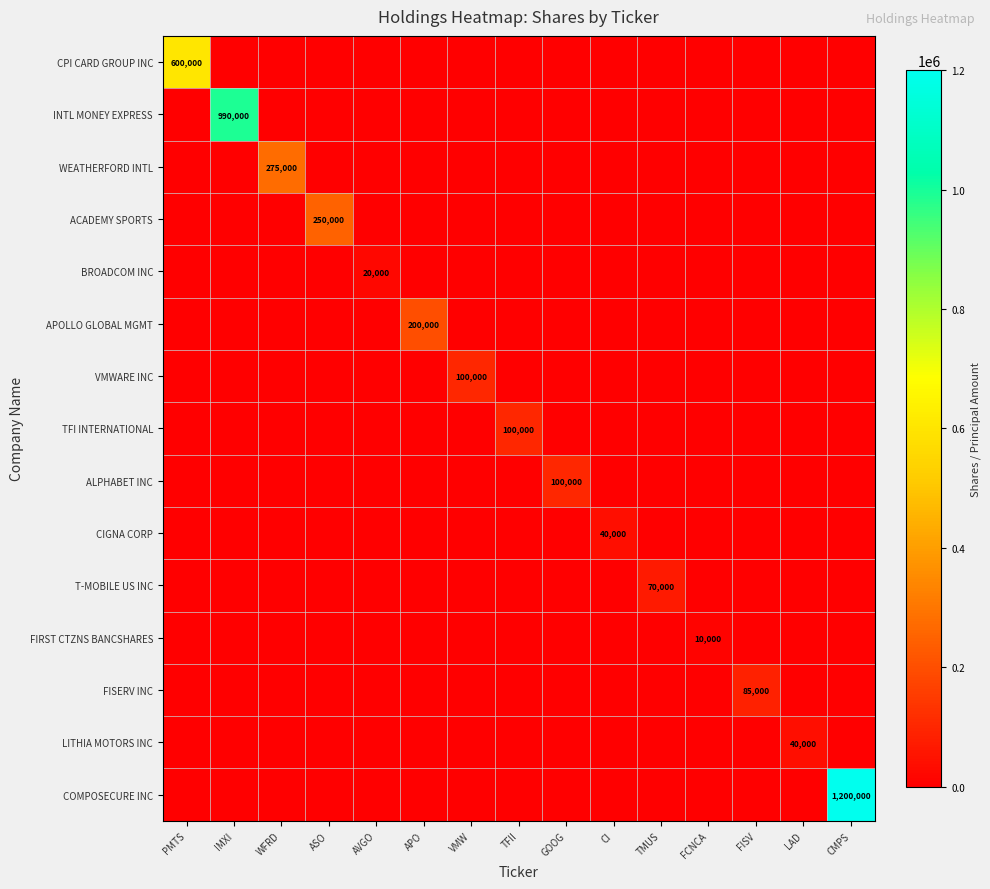

The FIRST CTZNS BANCSHARES series shows 0 at WFRD. True or false?

True